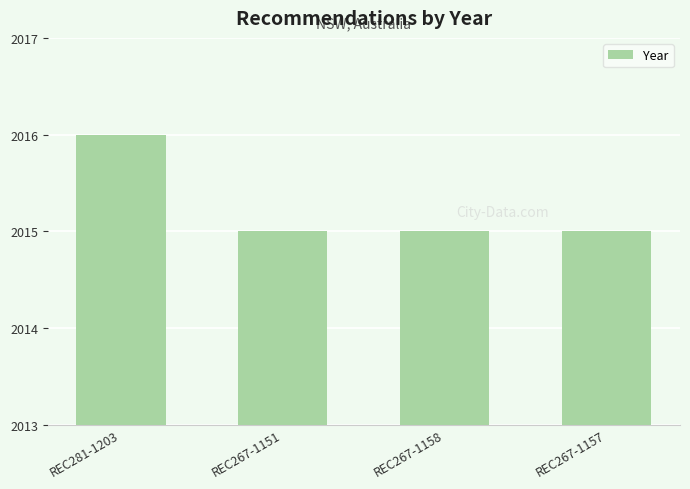

True or false: the data shows 698 at REC267-1157.

False